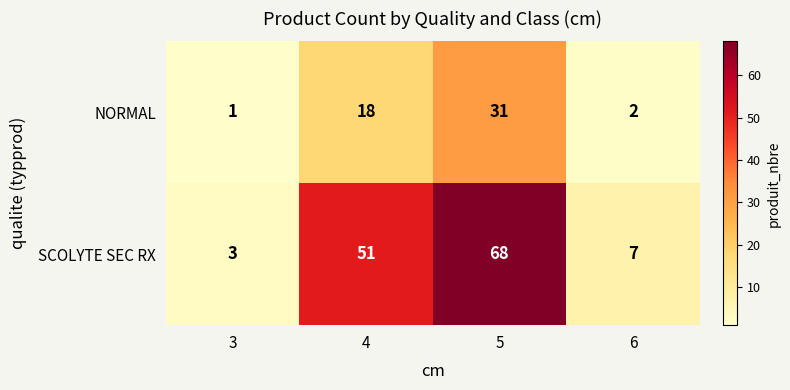

Which series has the largest total across all categories?

SCOLYTE SEC RX